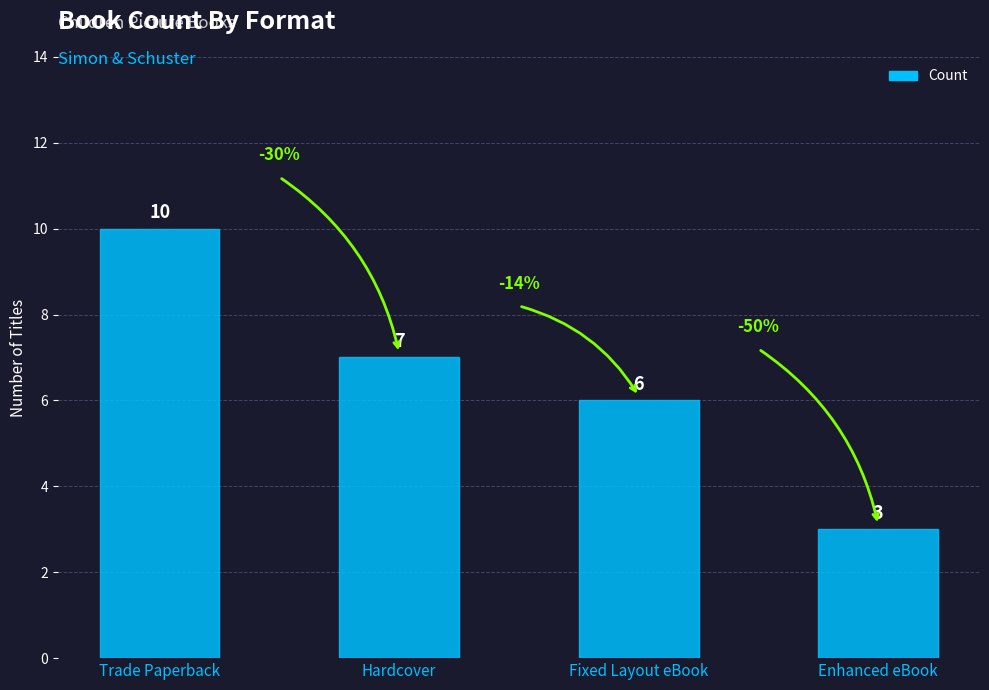

What is the greatest value displayed?

10